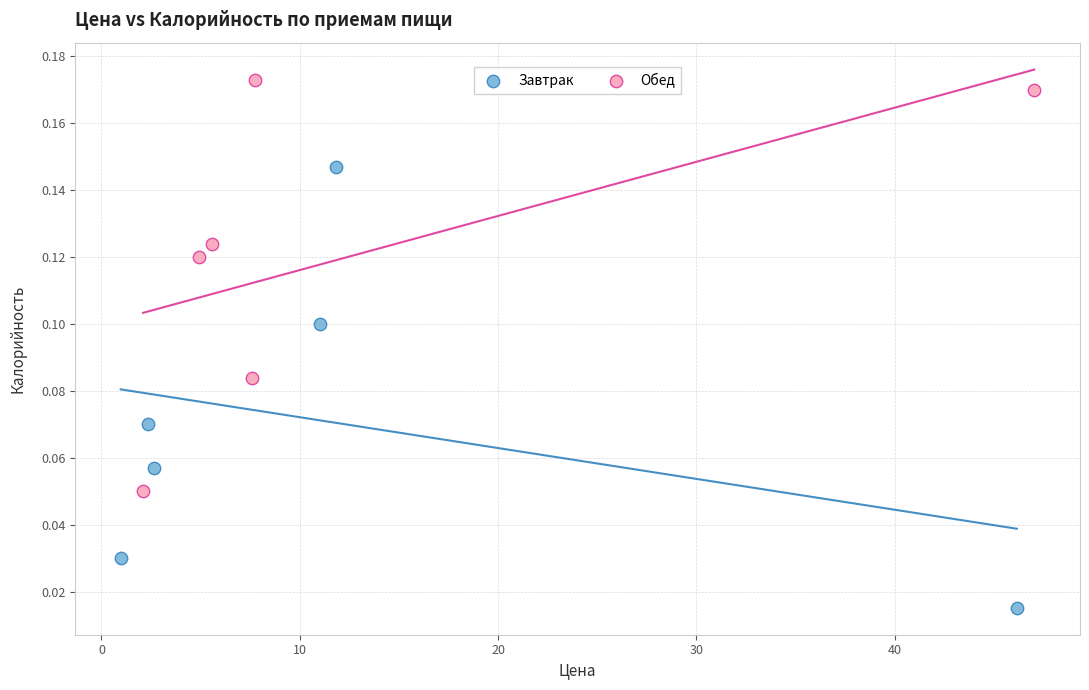

Which series reaches the maximum Y coordinate?

Обед